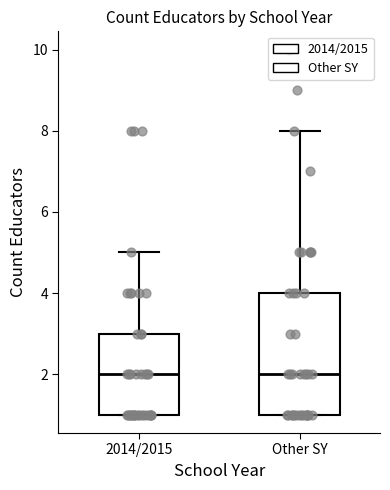

Reading left to right, transcribe this box plot: for each box, give where its median line is, the range the box spans, and where its two whiskers end, as read against the y-axis. The values are not printed on the chart, so give them approximately, as read against the axis.

2014/2015: median 2, box 1 to 3, whiskers 1 to 5
Other SY: median 2, box 1 to 4, whiskers 1 to 8